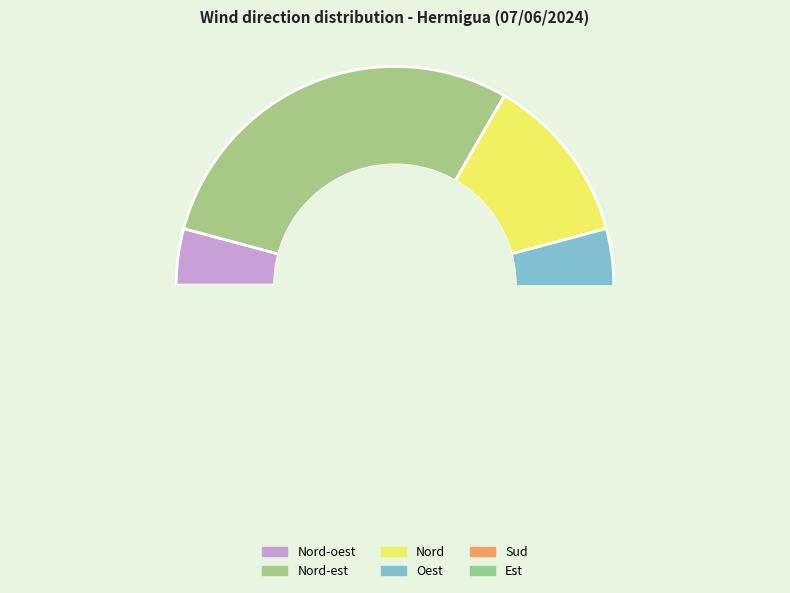

Count the number of slices in the pie.

6